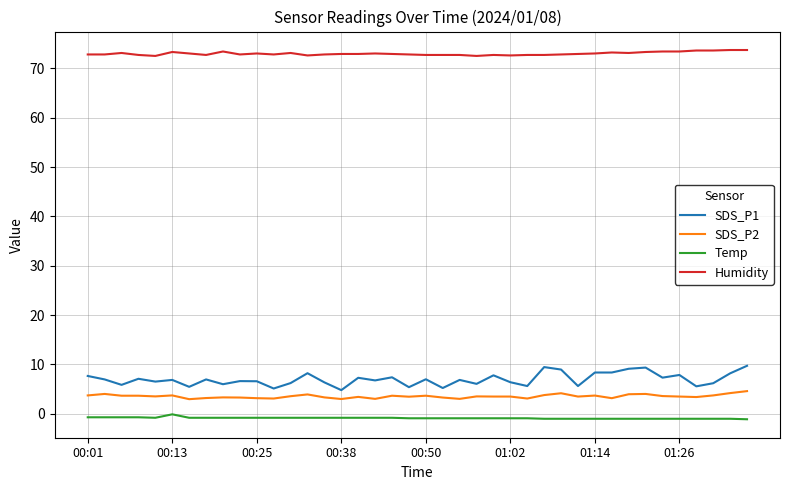

What is the maximum value for SDS_P2?

4.6